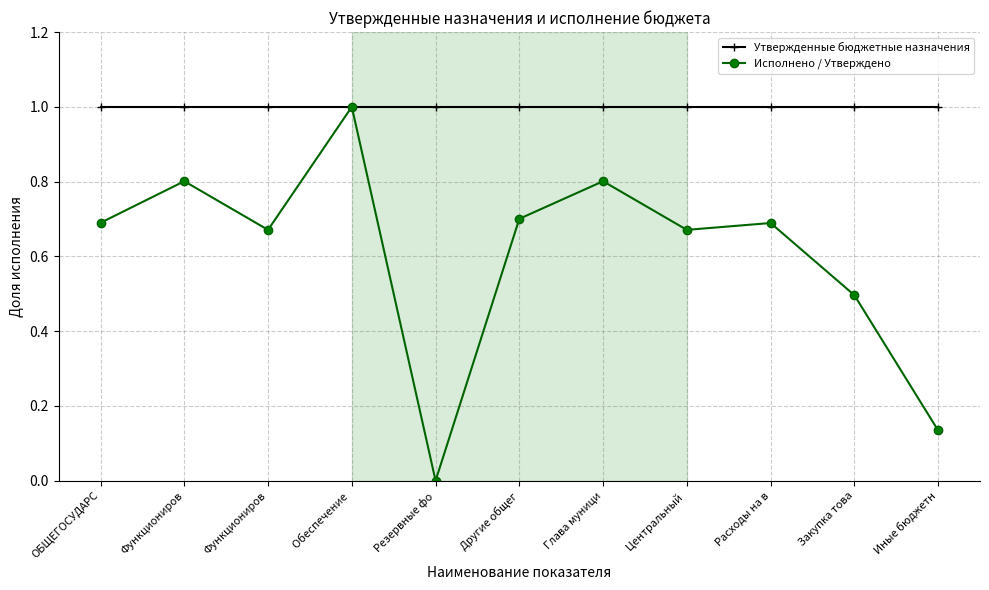

Does the chart have visible grid lines?

Yes